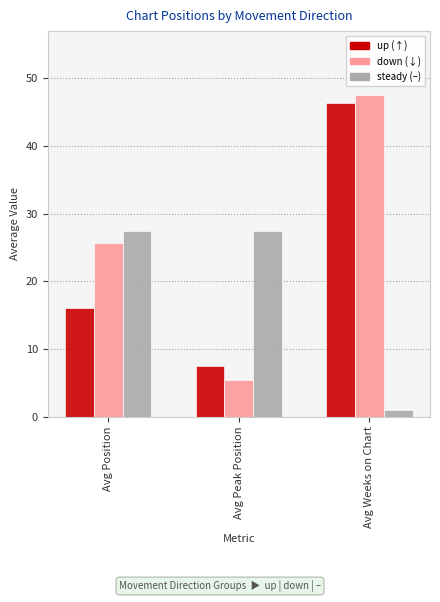

Which label corresponds to the smallest value in the chart?

Avg Weeks on Chart